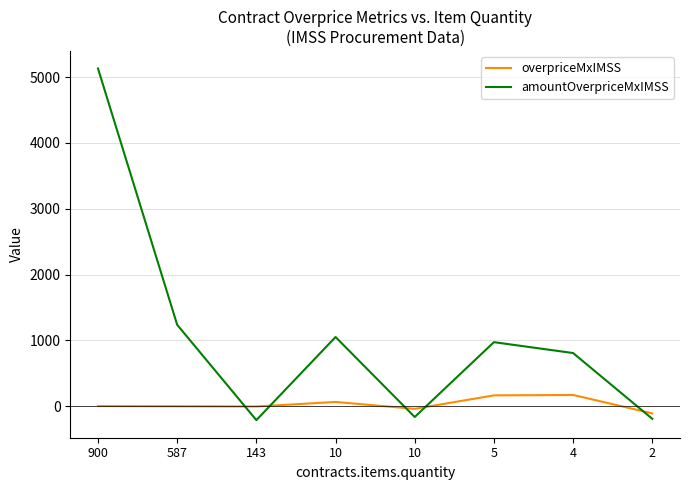

At 4, list the series in order from largest to smallest.

amountOverpriceMxIMSS, overpriceMxIMSS